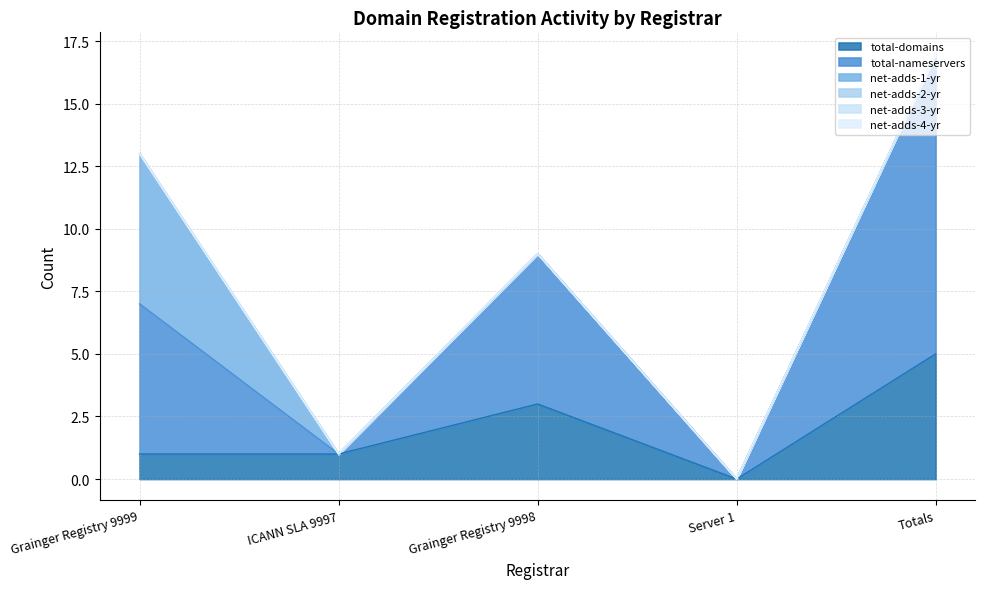

Reading left to right, extract all data points from this chart.

total-domains: 1	1	3	0	5
total-nameservers: 6	0	6	0	12
net-adds-1-yr: 6	0	0	0	0
net-adds-2-yr: 0	0	0	0	0
net-adds-3-yr: 0	0	0	0	0
net-adds-4-yr: 0	0	0	0	0